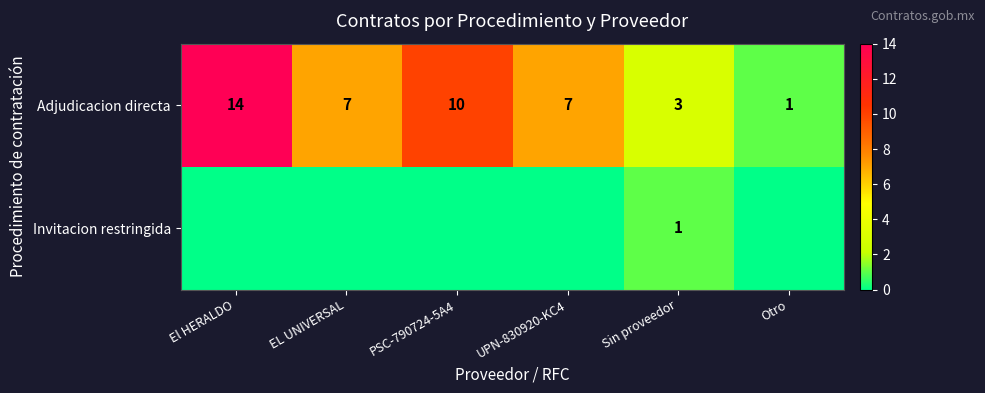

Read the Adjudicacion directa value at Sin proveedor.

3